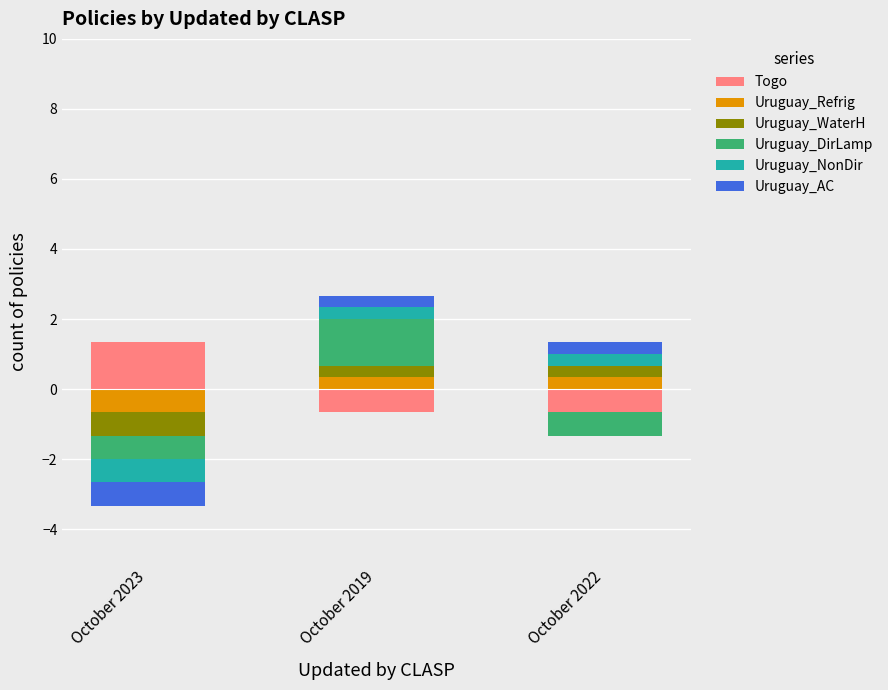

Which series has the largest total across all categories?

Togo